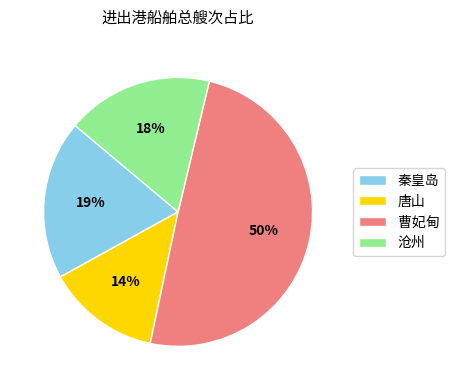

Which slice is the largest?

曹妃甸